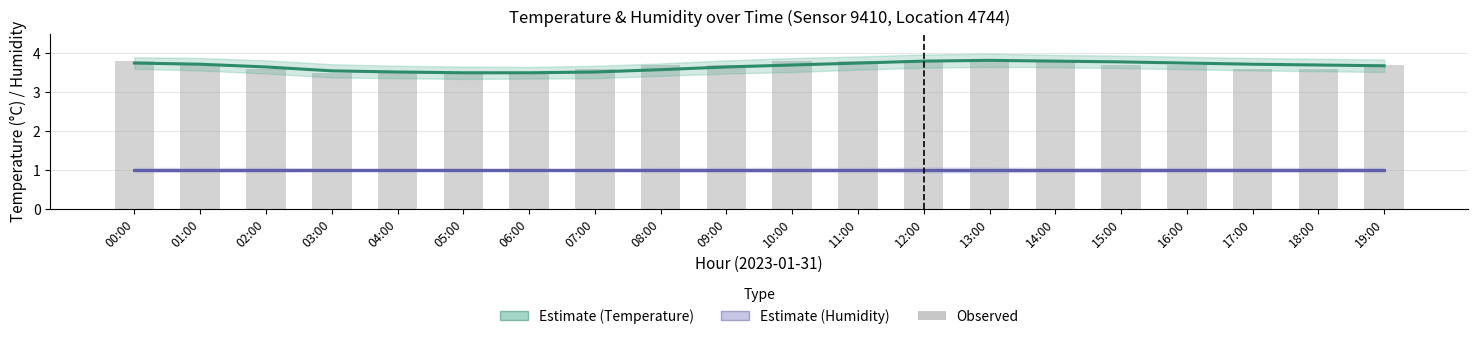

What is the difference between the Temperature (°C) values at 10:00 and 15:00?

0.1